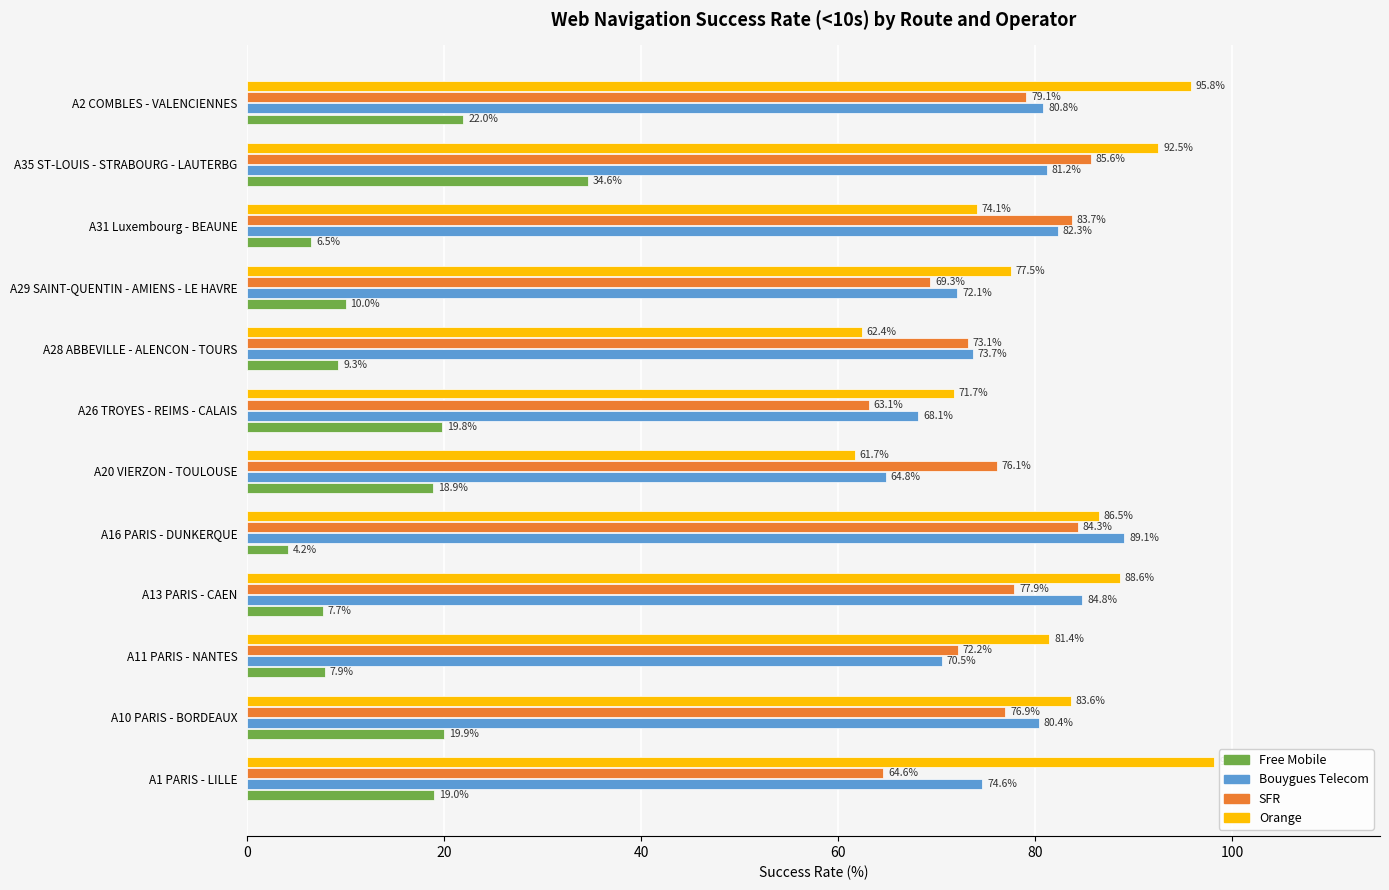

What value does the Bouygues Telecom series have at A16 PARIS - DUNKERQUE?

89.1